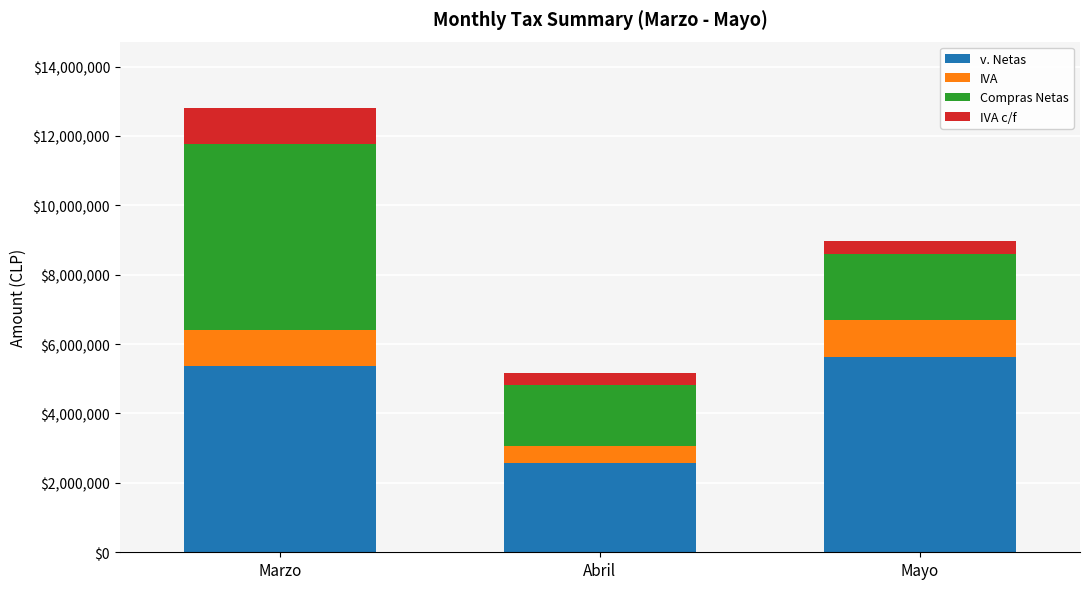

The v. Netas series shows 5634428.0 at Mayo. True or false?

True